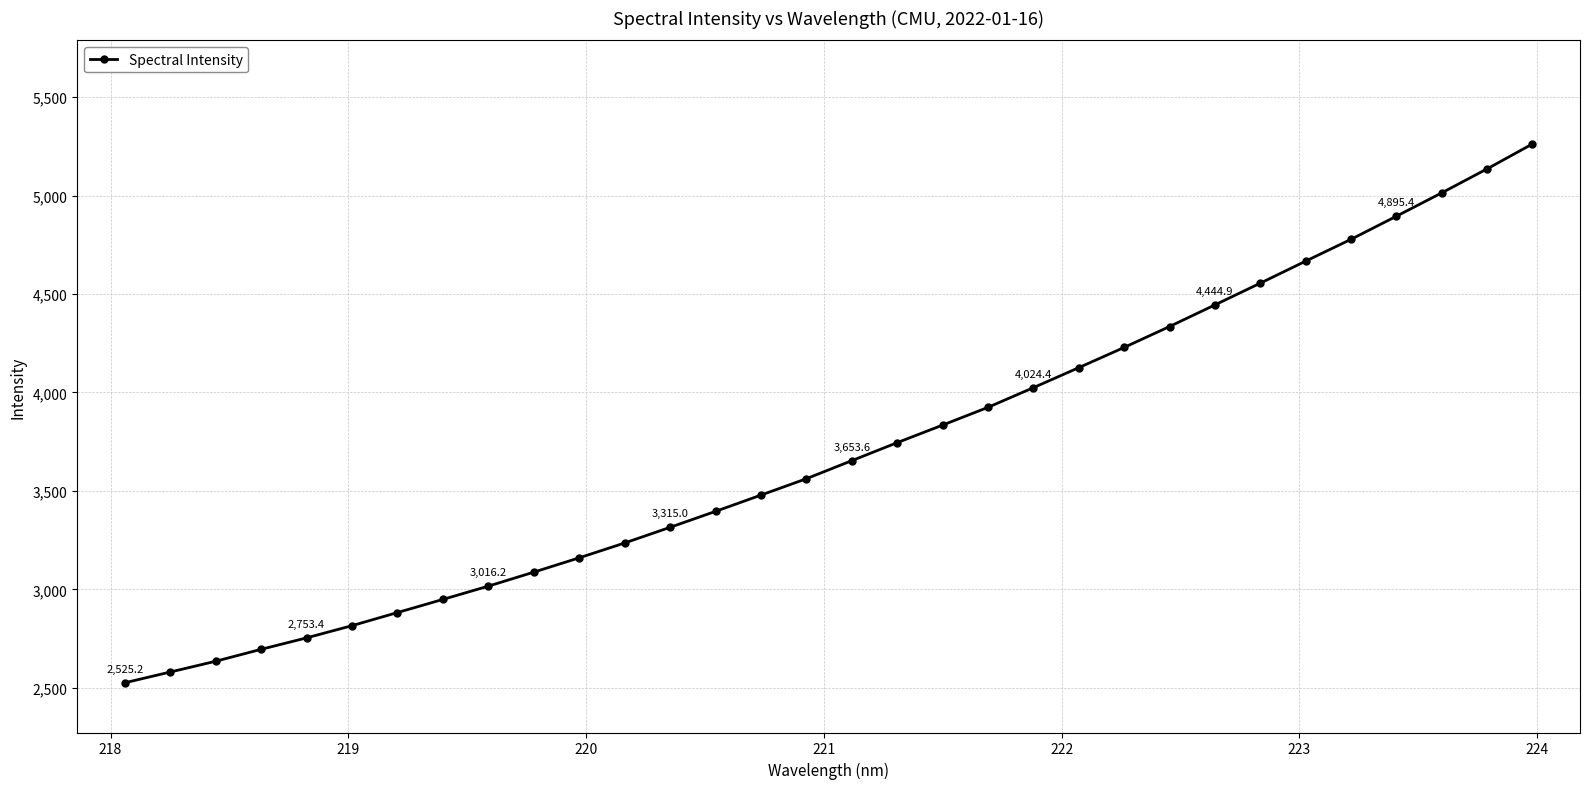

What is the smallest value displayed?

2525.2